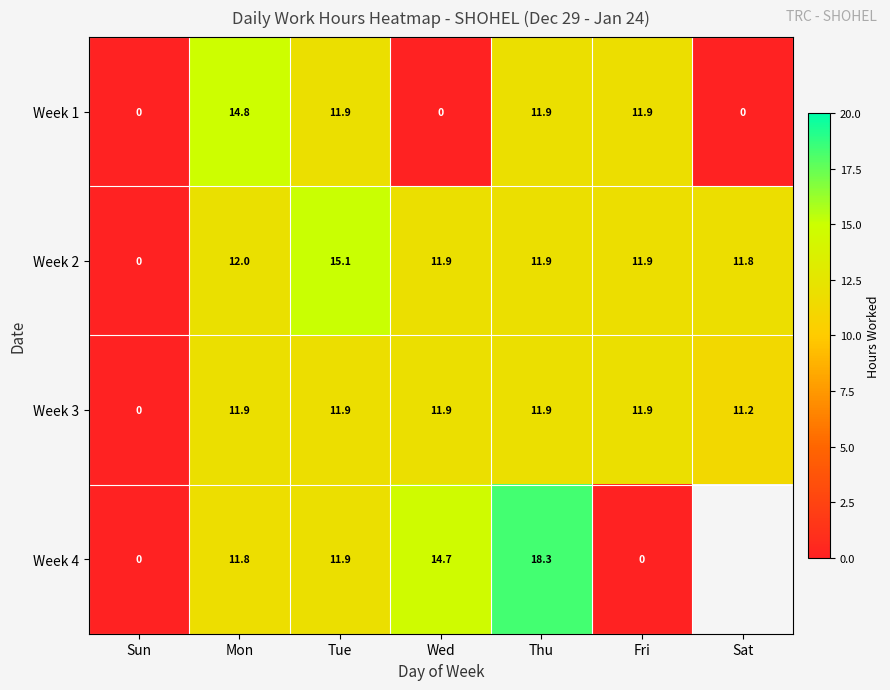

At which label does Week 3 first exceed 11?

Mon